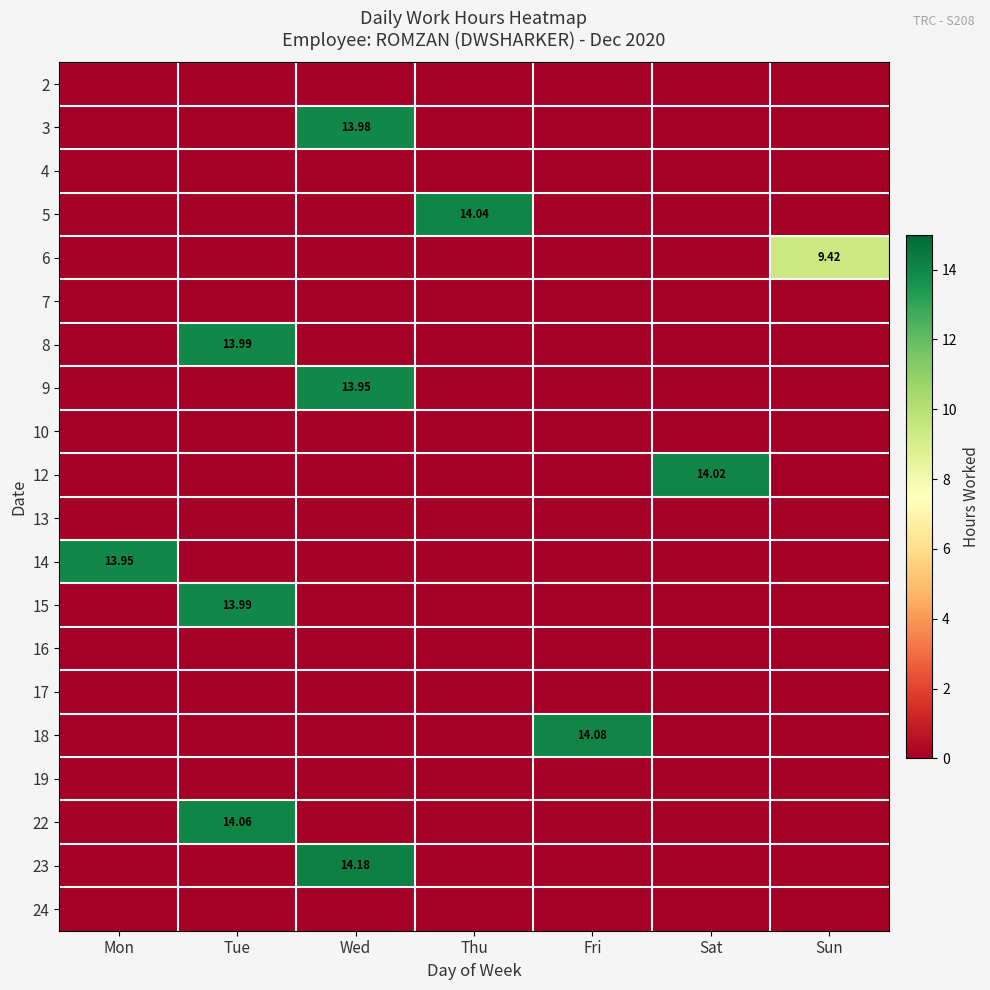

At which category is the sum across all series the highest?

Wed